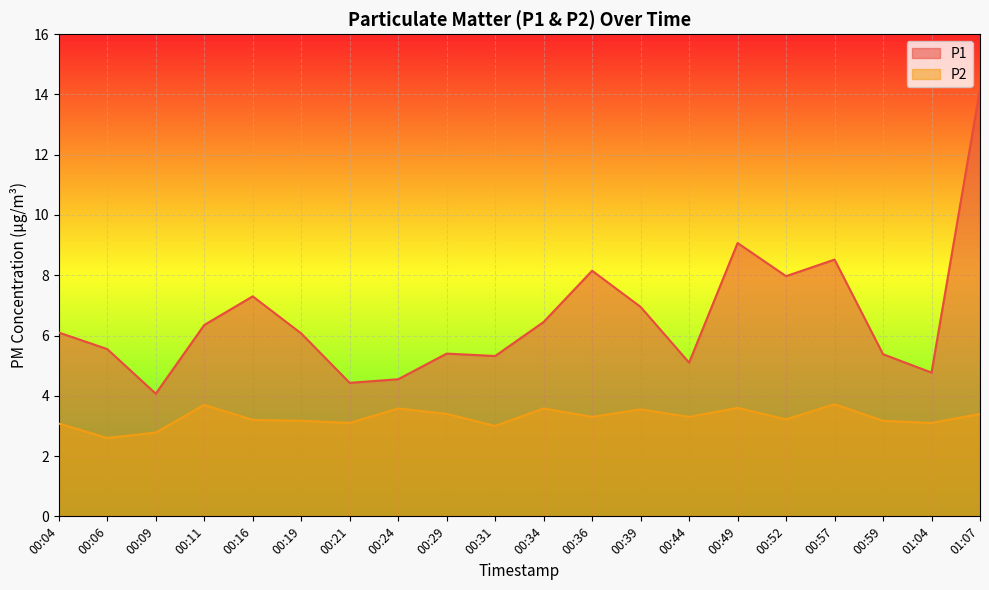

Where is P2 nearest to the value 3?

00:31